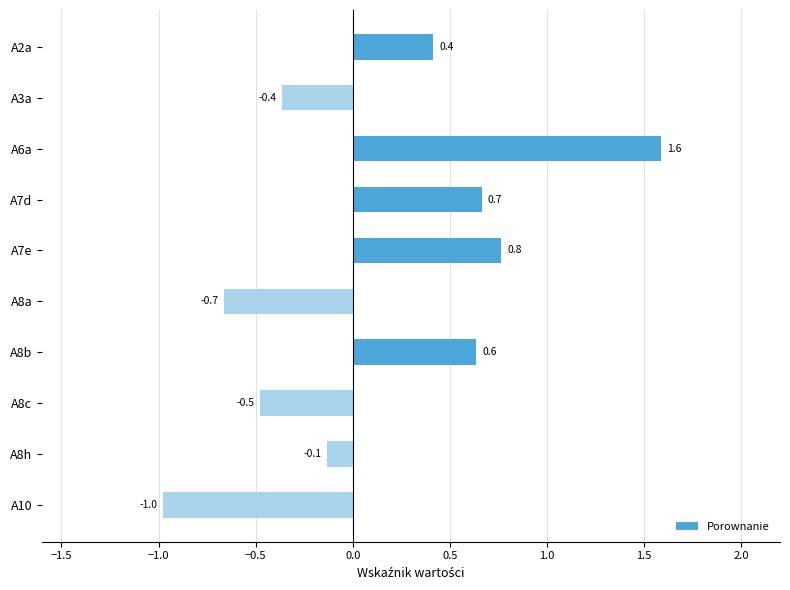

Where is the data nearest to the value 0?

A8h